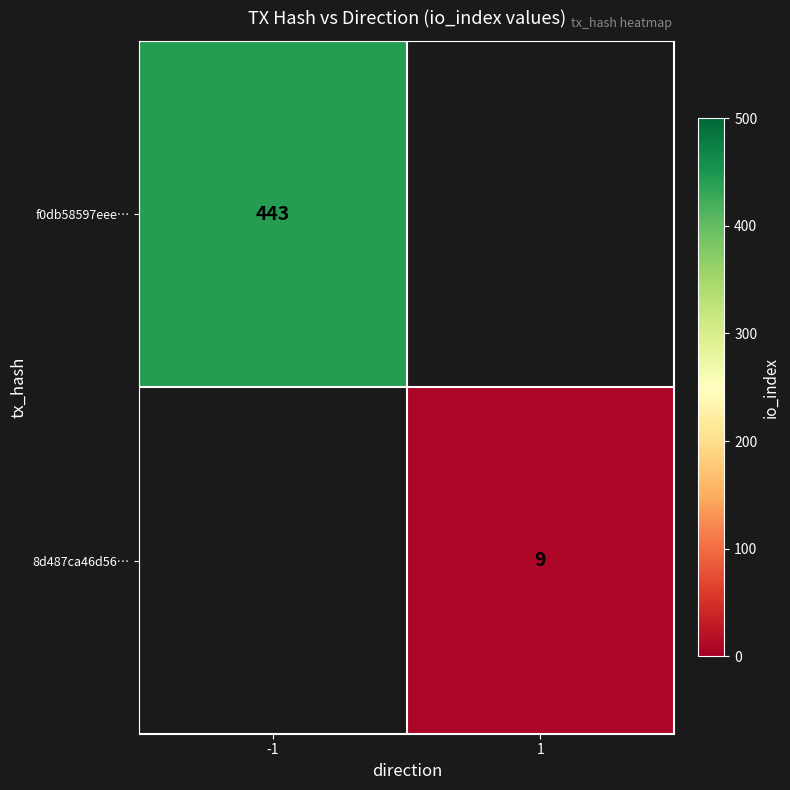

Which category has the highest value across all series?

-1